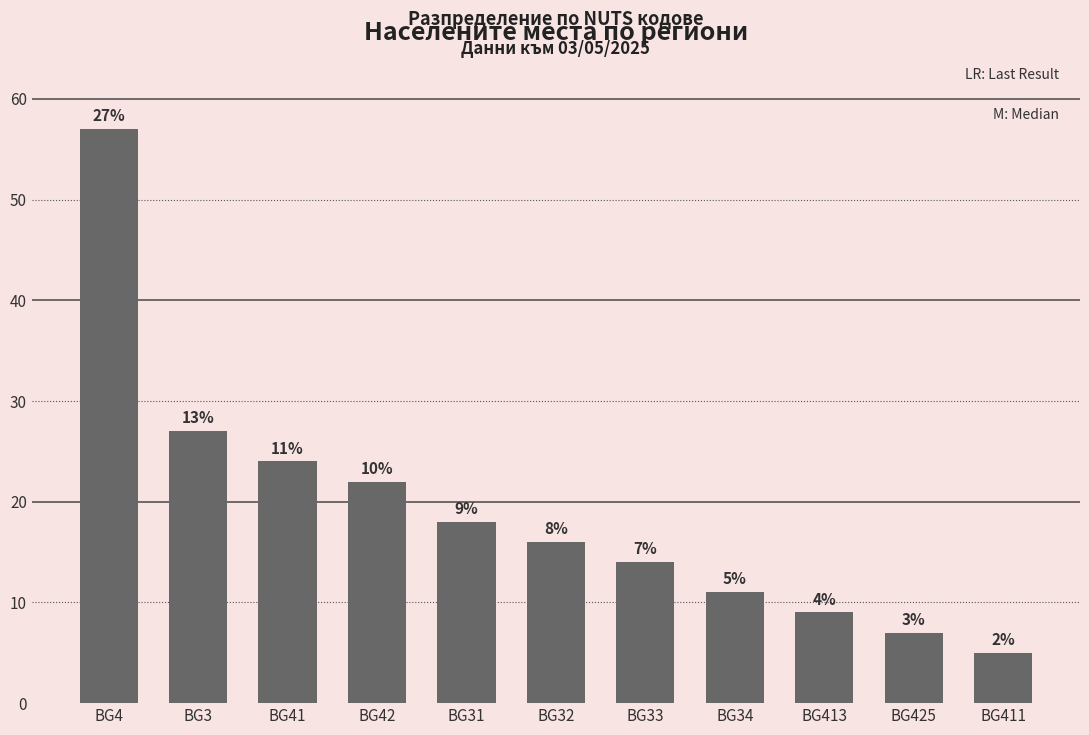

What is the change in value from BG31 to BG411?

-13